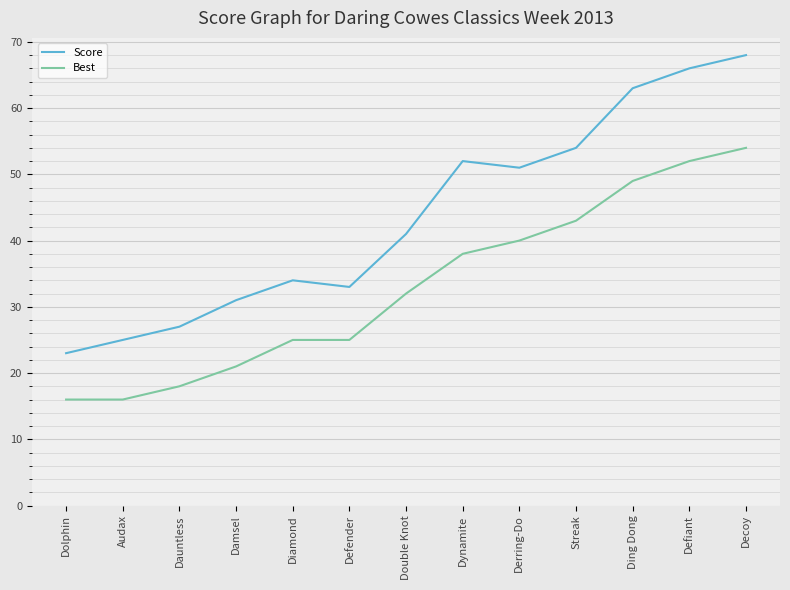

Count the number of categories in the chart.

13